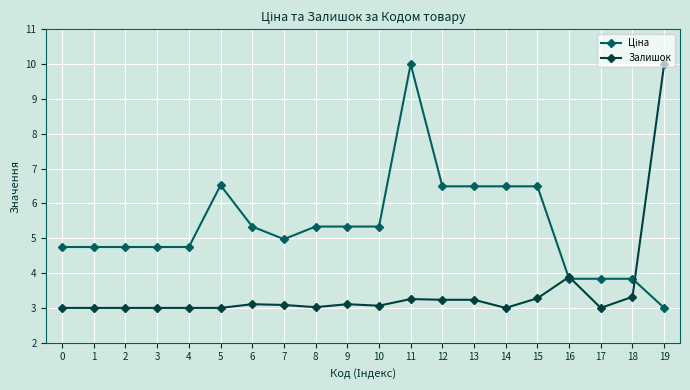

What is the greatest value displayed?

10.0